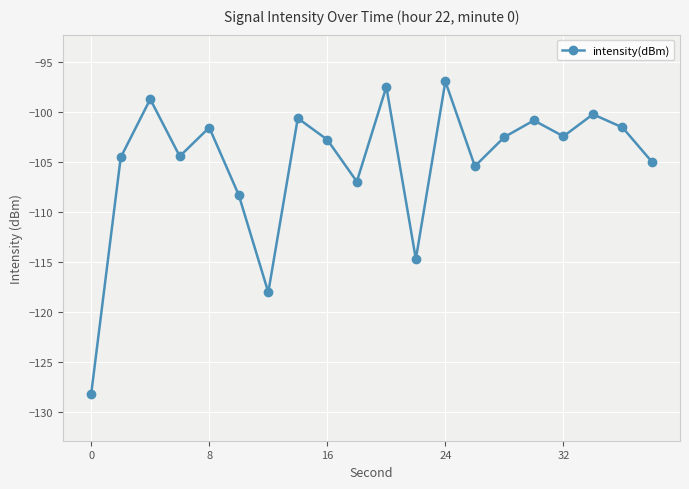

What is the value of the 10th point from the left?

-107.0